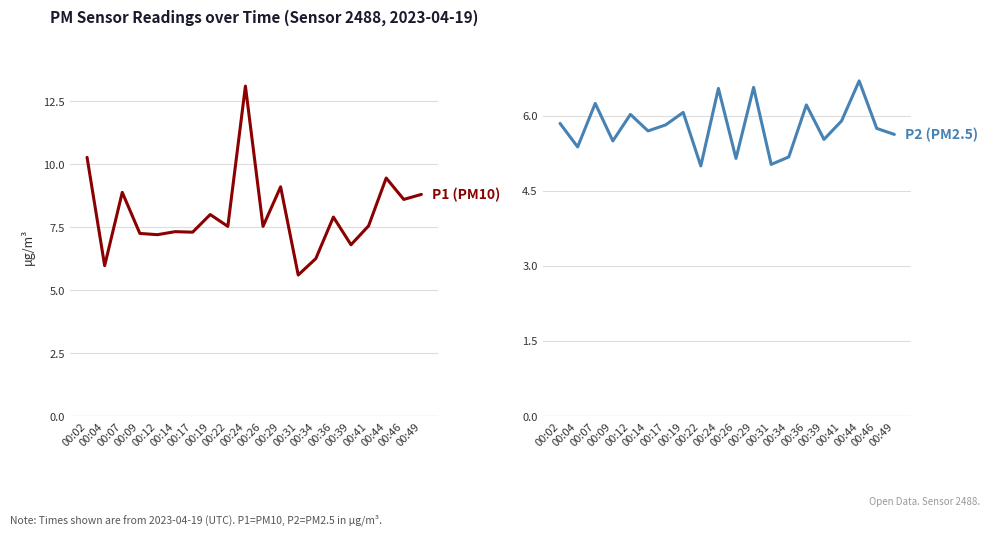

Which has a higher value, 00:07 or 00:04?

00:07